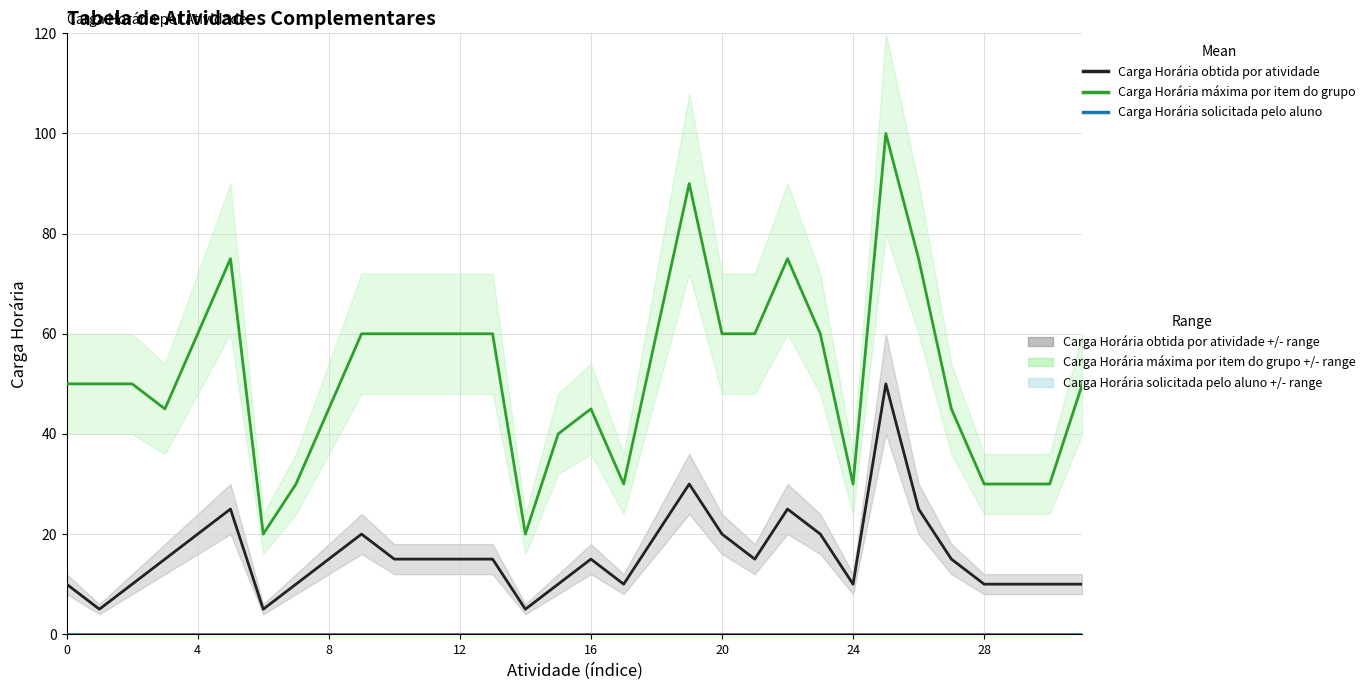

Which series has the largest total across all categories?

Carga Horária máxima por item do grupo